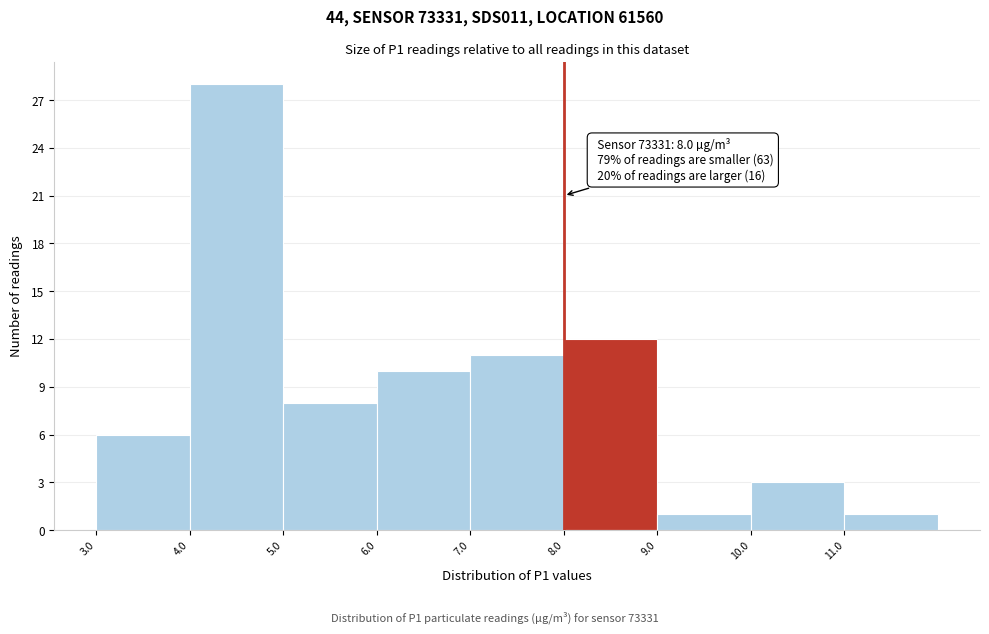

Which range on the x-axis has the tallest bar?

4 to 5